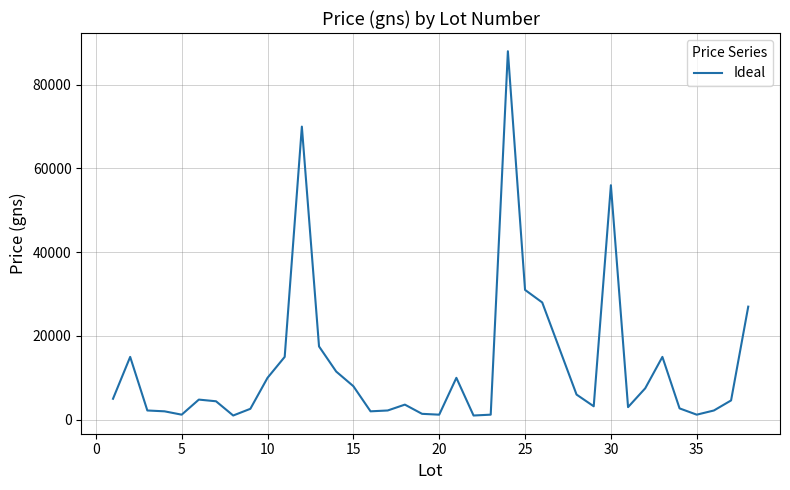

What is the greatest value displayed?

88000